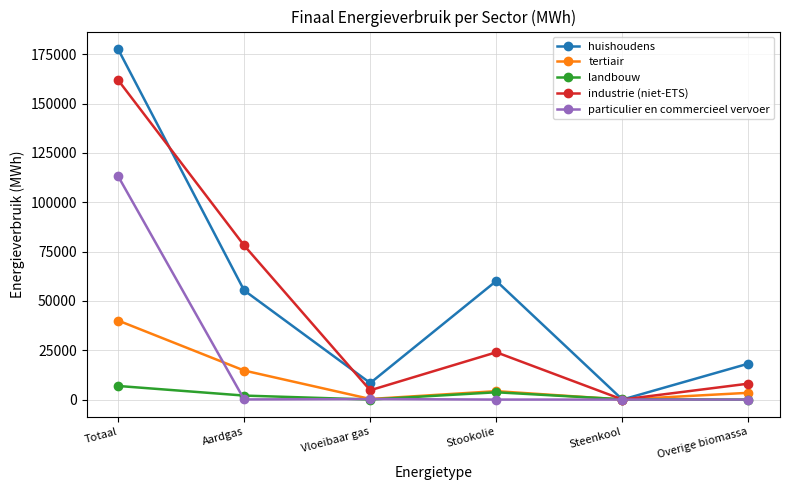

What position from the right is Vloeibaar gas?

4